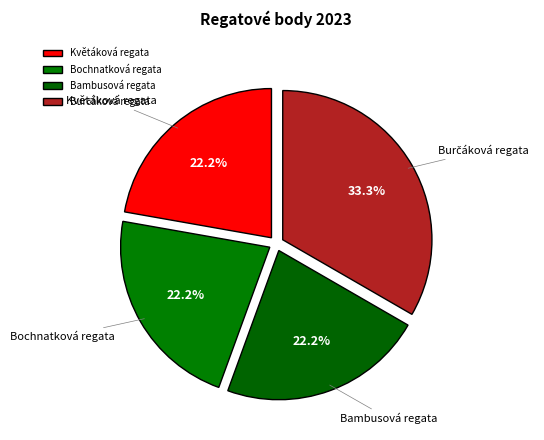

How much of the chart is everything except Květáková regata?

77.8%